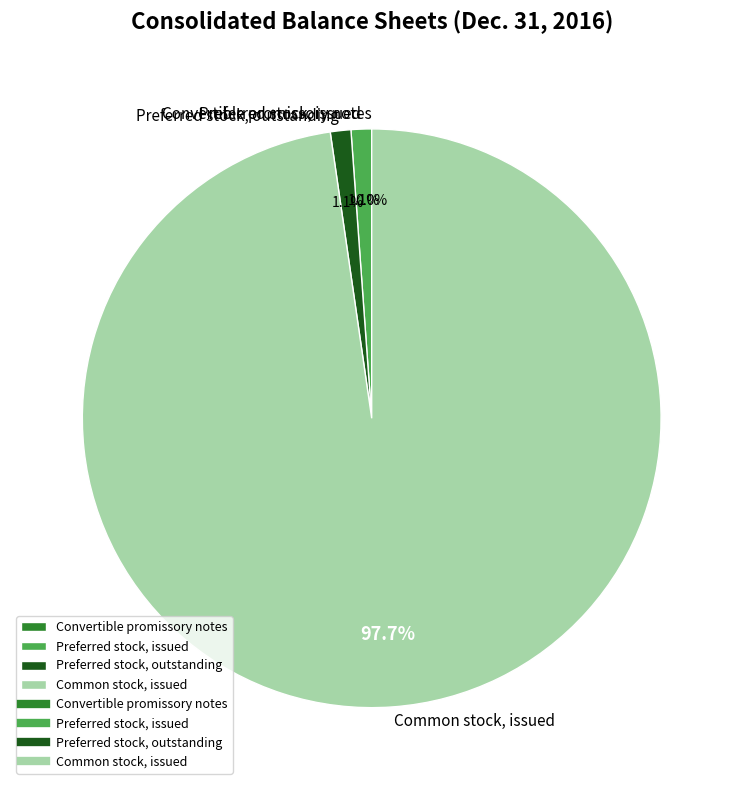

Do Preferred stock, issued and Common stock, issued together represent more than half of the pie?

Yes